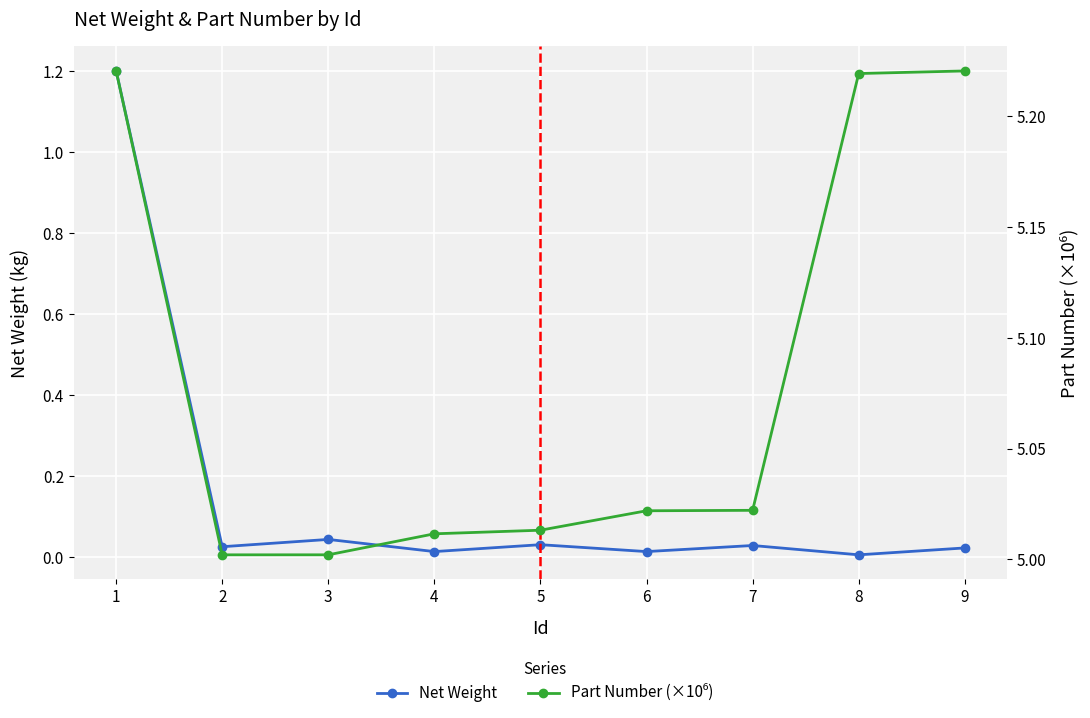

What is the value of the Part Number (×10⁶) point at the 3rd from the left?

5.0